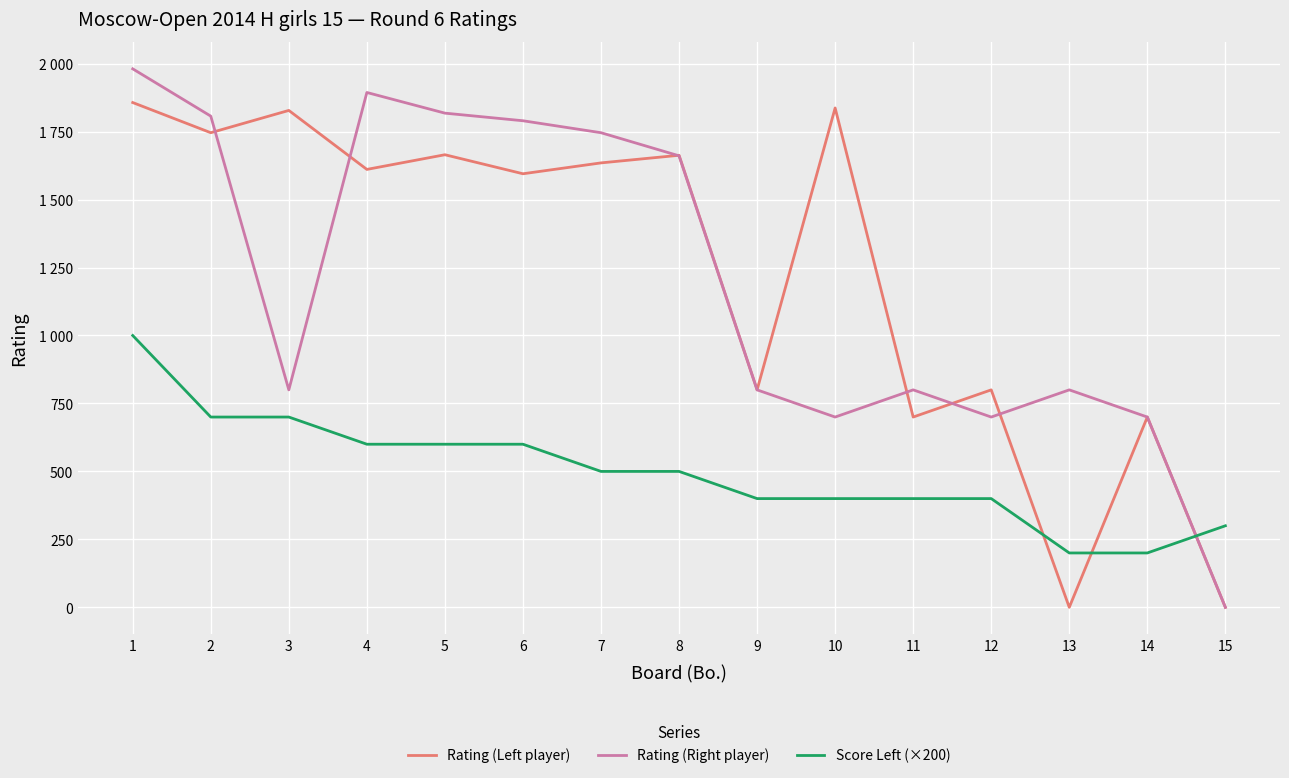

Which series ends up on top after the final intersection of Rating (Left player) and Score Left (×200)?

Score Left (×200)